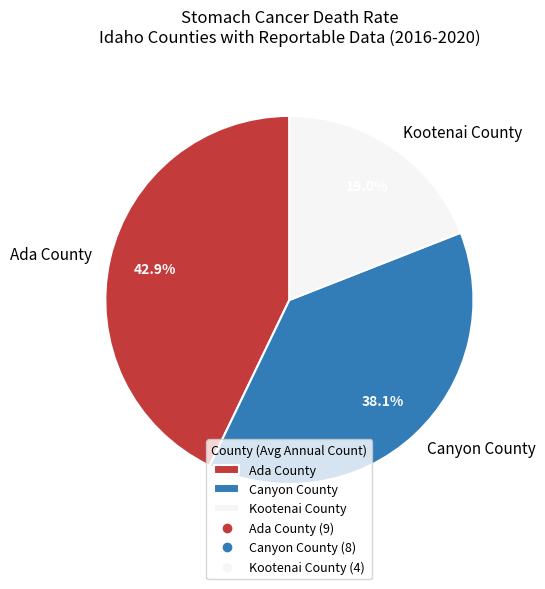

True or false: Ada County accounts for 43% of the total.

True